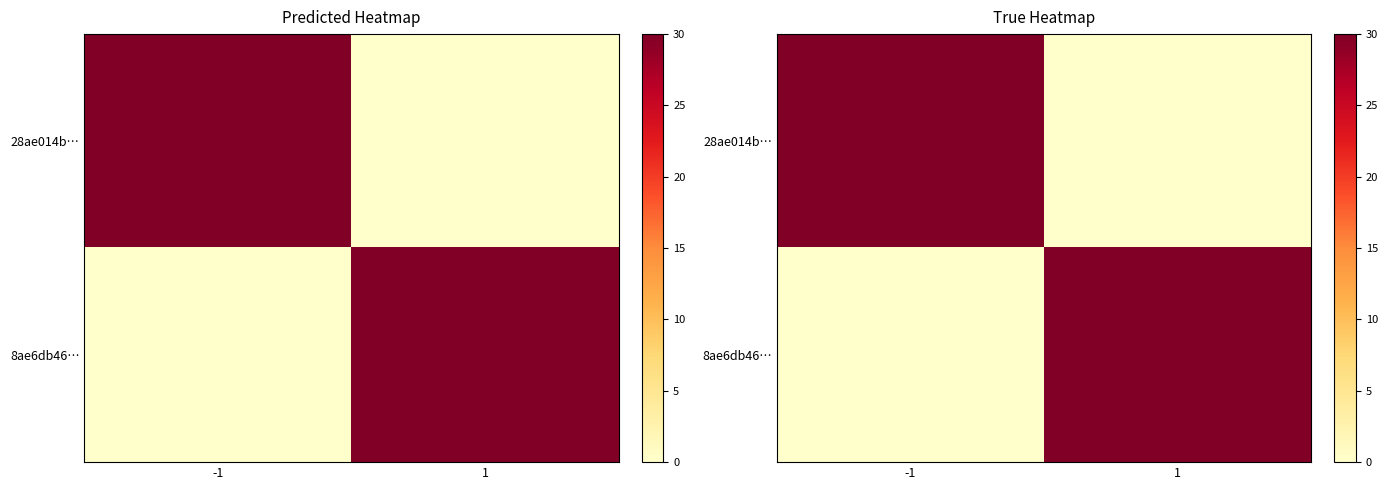

Rank the series by their average value, from highest to lowest.

28ae014b…, 8ae6db46…